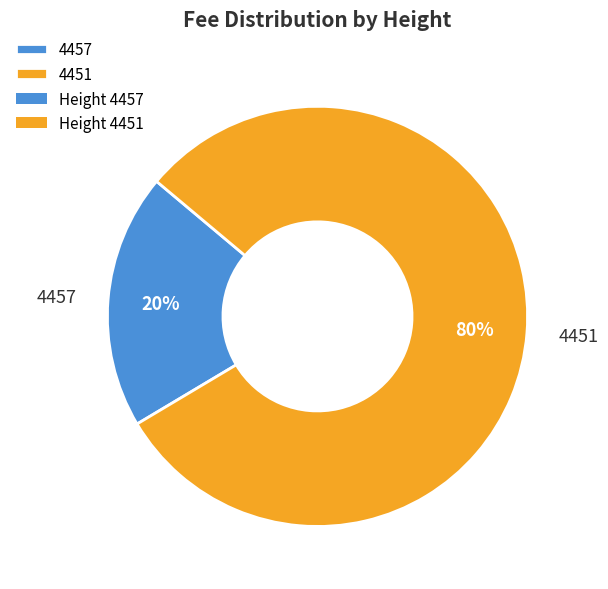

Is the sum of 4457 and 4451 greater than half?

Yes